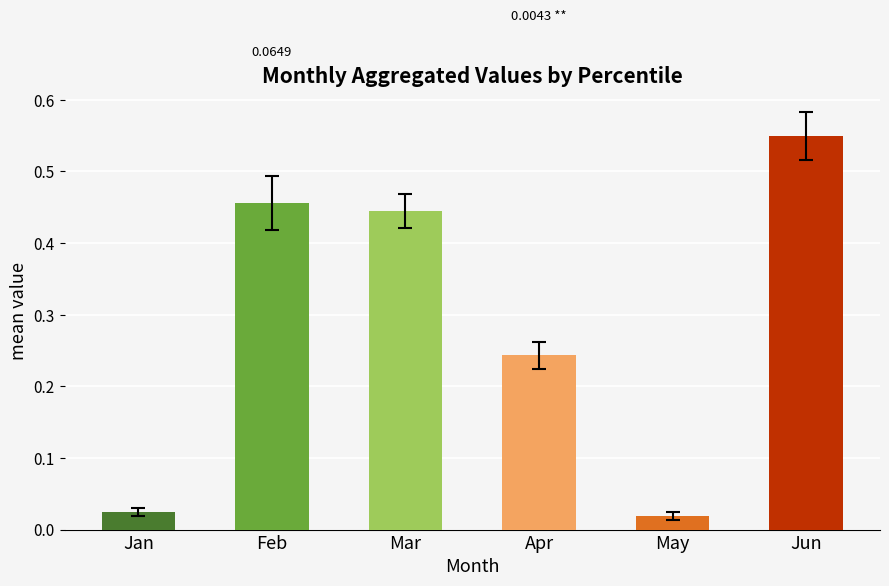

Is it true that Apr equals 0.1 at pct75?

False